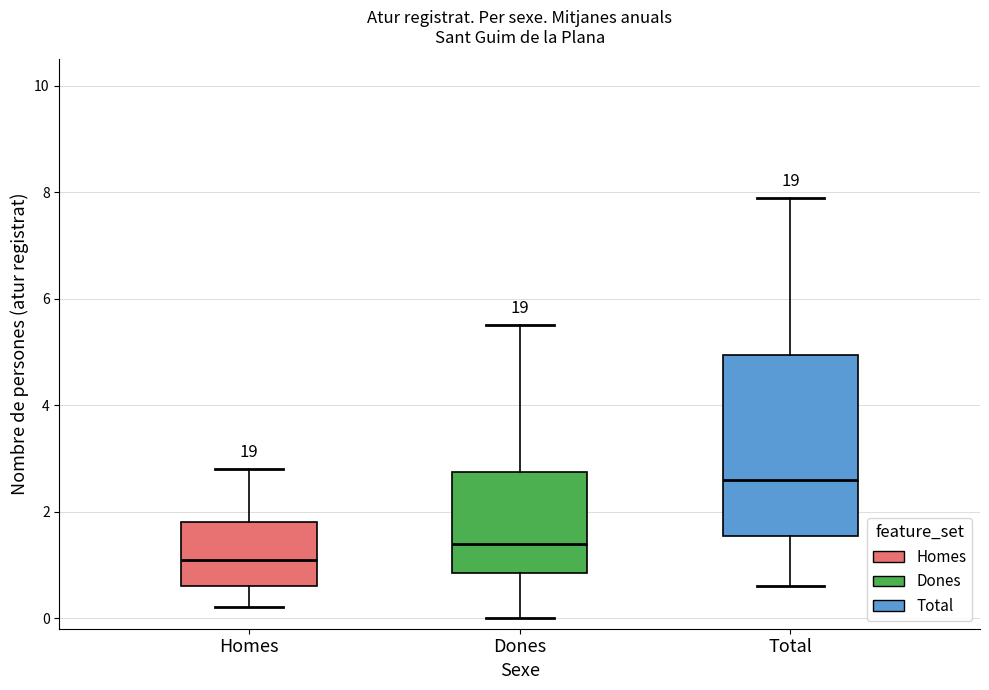

Reading left to right, transcribe this box plot: for each box, give where its median line is, the range the box spans, and where its two whiskers end, as read against the y-axis. The values are not printed on the chart, so give them approximately, as read against the axis.

Homes: median 1.2, box 0.6 to 1.8, whiskers 0.2 to 2.8
Dones: median 1.4, box 0.8 to 2.8, whiskers 0.0 to 5.6
Total: median 2.6, box 1.6 to 5.0, whiskers 0.6 to 8.0